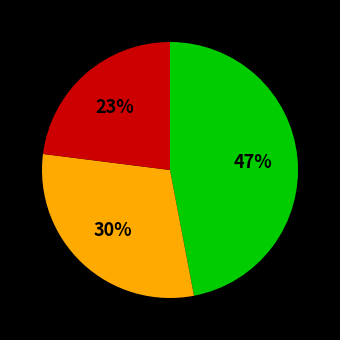

Does any single category account for the majority?

No